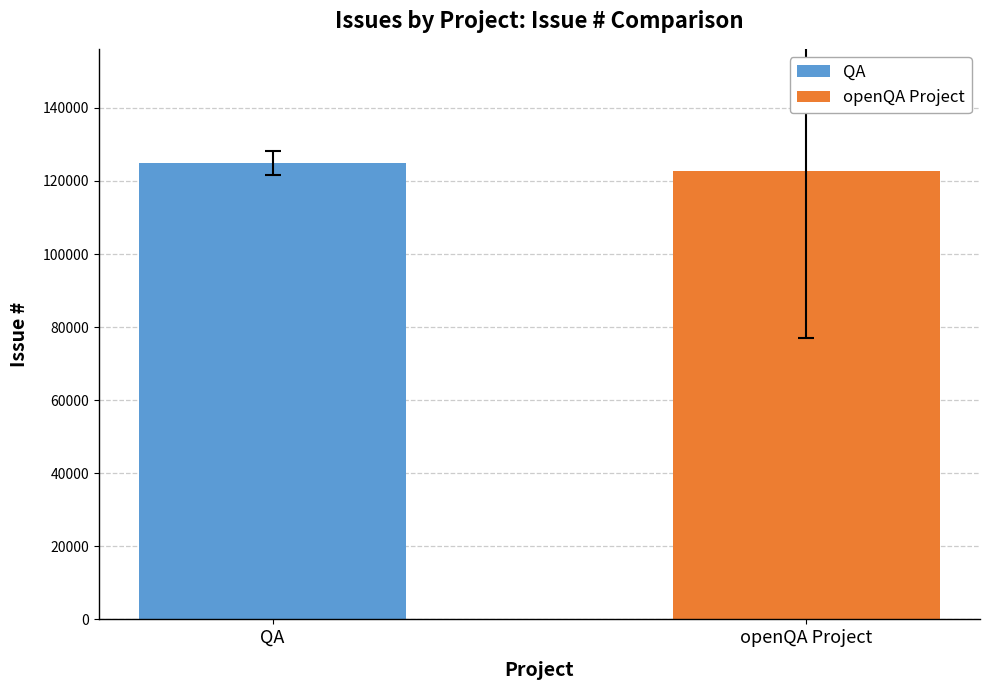

What is the greatest value displayed?

124933.3